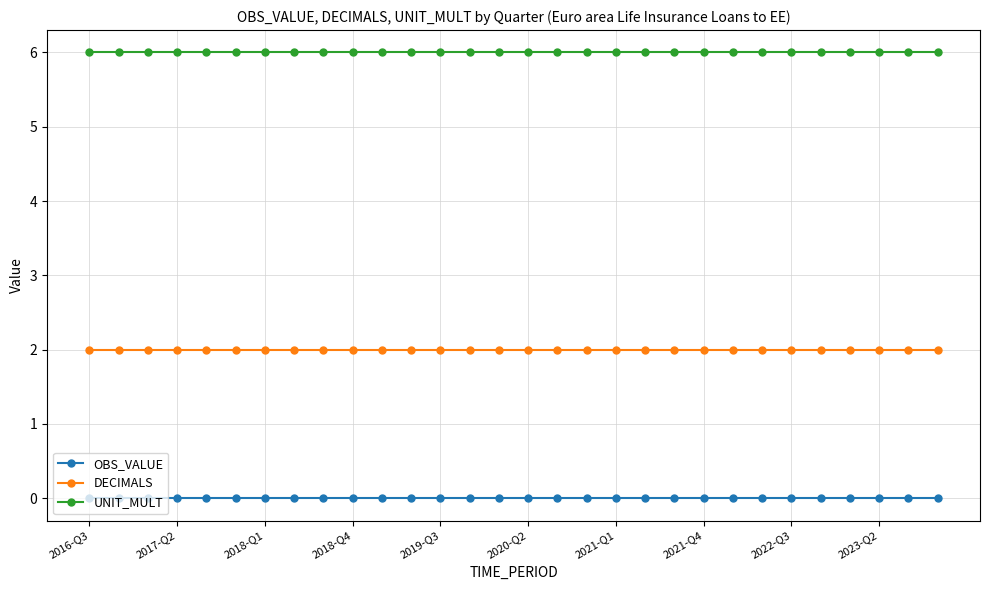

What is the greatest value displayed?

6